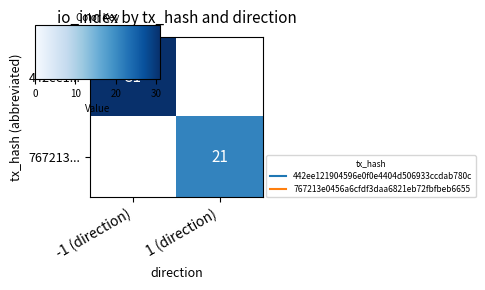

At how many categories does at least one series exceed 24?

1